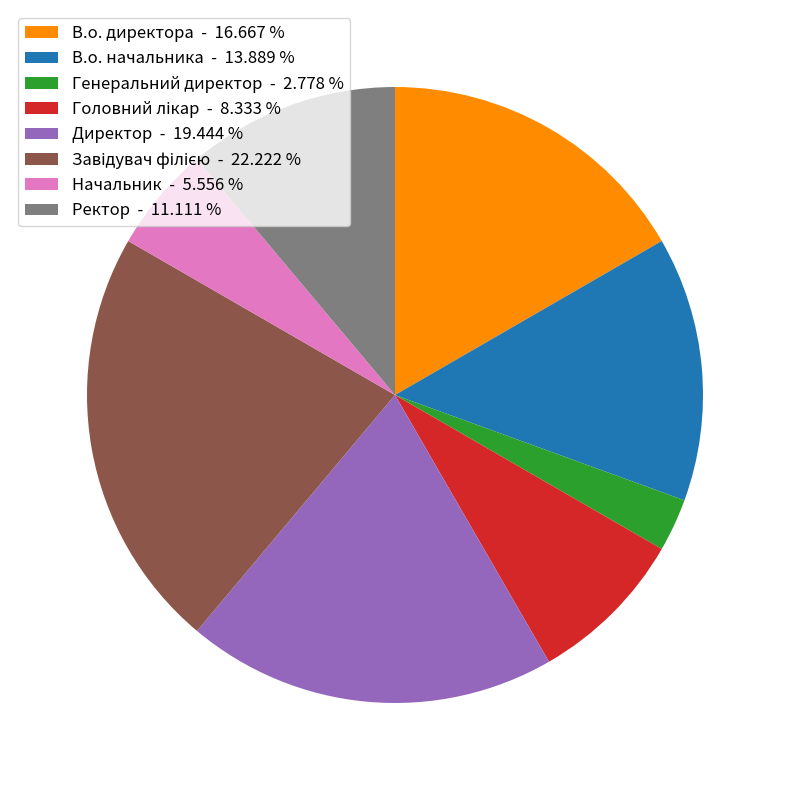

Combined, do В.о. директора - 16.667 % and Начальник - 5.556 % account for over 50%?

No